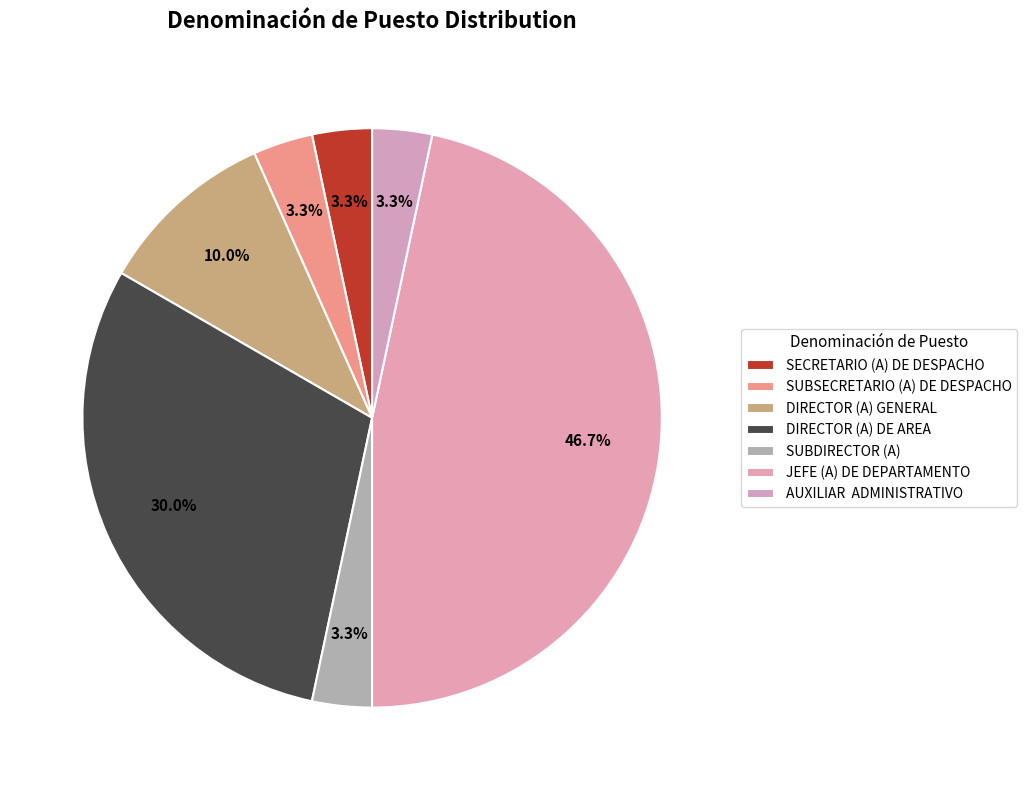

Which slice is the smallest?

SECRETARIO (A) DE DESPACHO